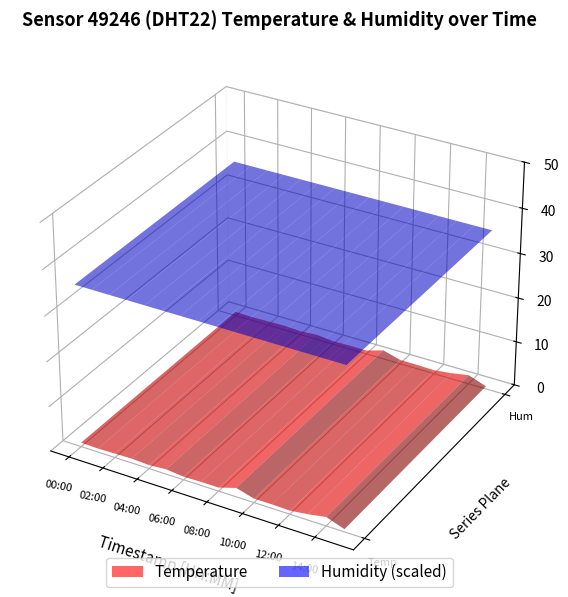

Reading right to left, extract all data points from this chart.

temperature: 15:00=0.6	14:00=2.0	13:00=1.3	12:00=0.8	11:00=0.9	10:00=0.9	09:00=2.0	08:00=0.8	07:00=0.8	06:00=0.7	05:00=1.1	04:00=0.8	03:00=1.0	02:00=0.9	01:00=0.8	00:00=0.9
humidity: 15:00=99.9	14:00=99.9	13:00=99.9	12:00=99.9	11:00=99.9	10:00=99.9	09:00=99.9	08:00=99.9	07:00=99.9	06:00=99.9	05:00=99.9	04:00=99.9	03:00=99.9	02:00=99.9	01:00=99.9	00:00=99.9